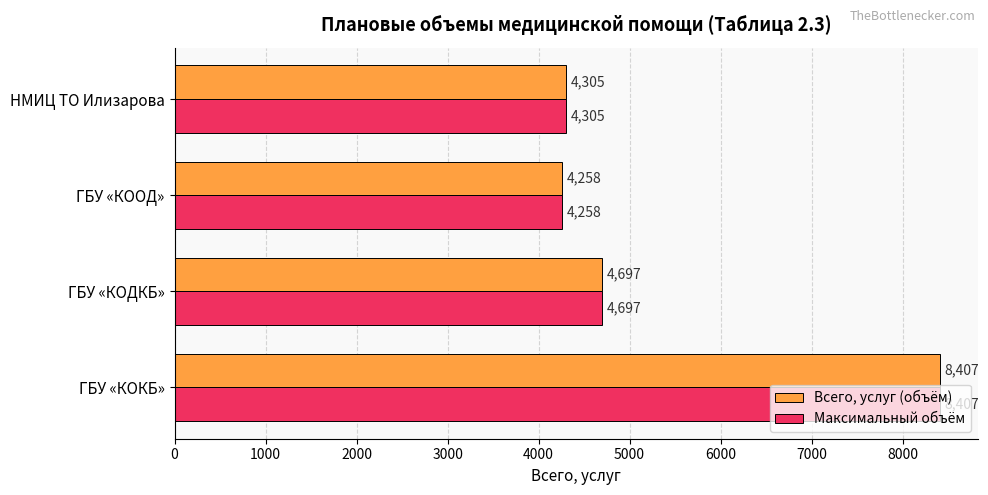

How many series are shown in this chart?

2